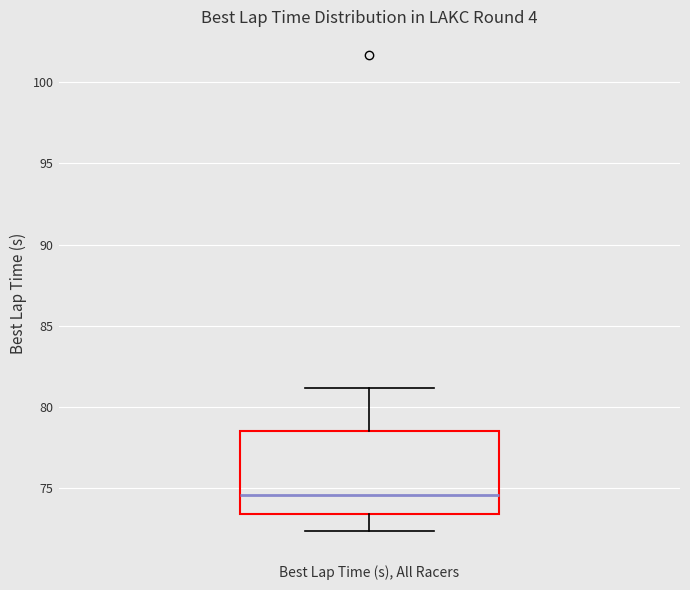

Transcribe this box plot: give where the median line is, the range the box spans, and where the two whiskers end, as read against the y-axis. The values are not printed on the chart, so give them approximately, as read against the axis.

median 74.5, box 73.5 to 78.5, whiskers 72.5 to 81.0